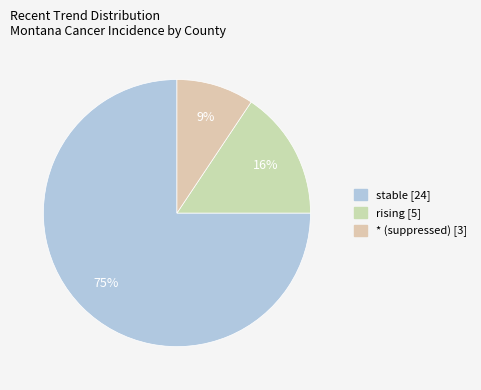

Rank the categories by value from highest to lowest.

stable, rising, *